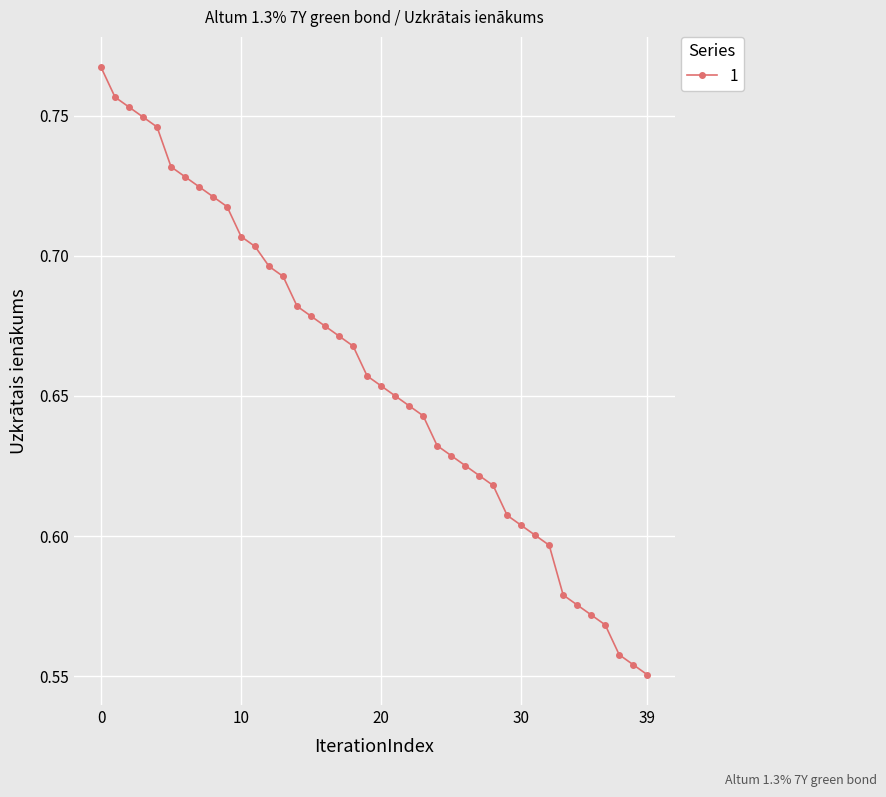

How many values are between 0 and 1?

40